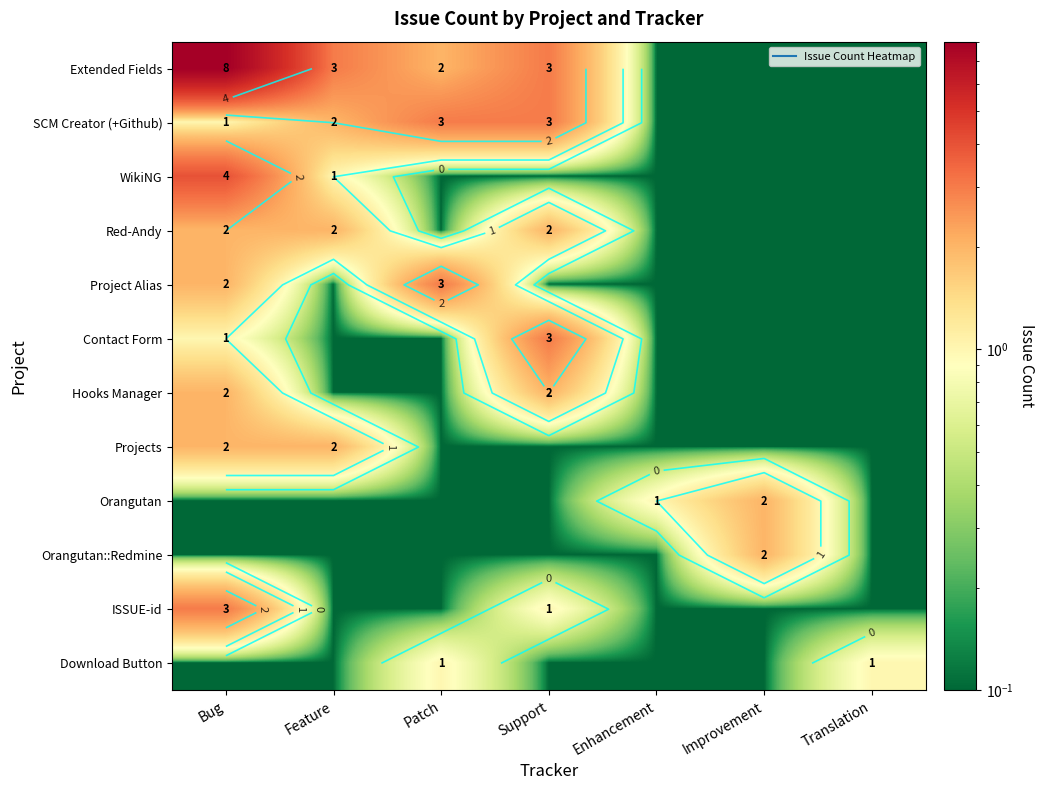

Is it true that Red-Andy equals 0.0 at Patch?

False